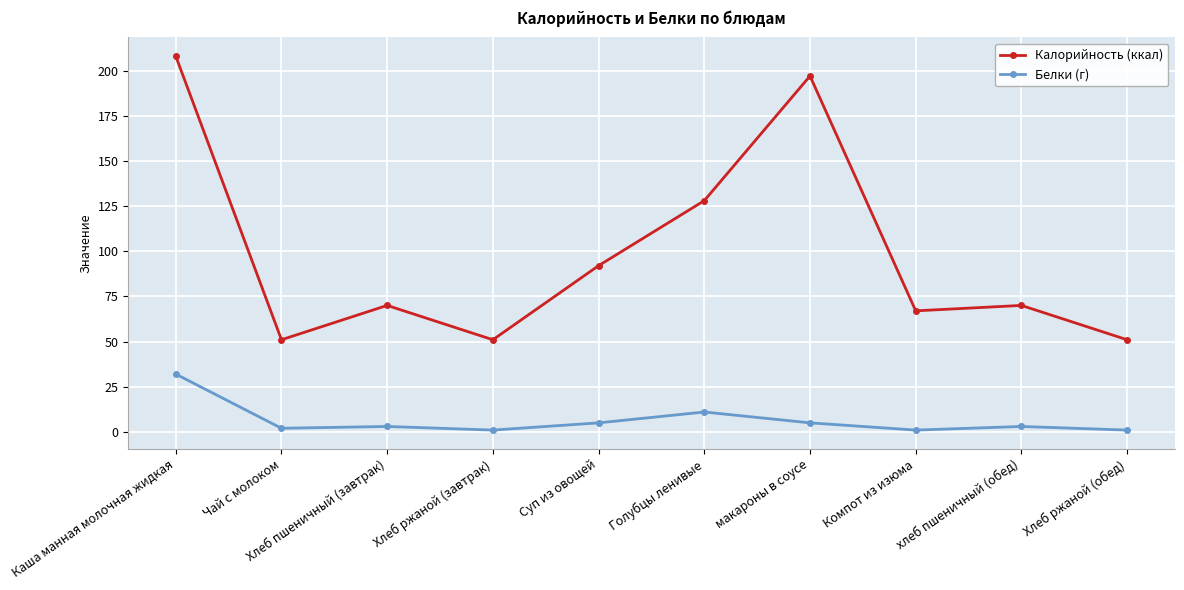

How many lines are shown in the chart?

2